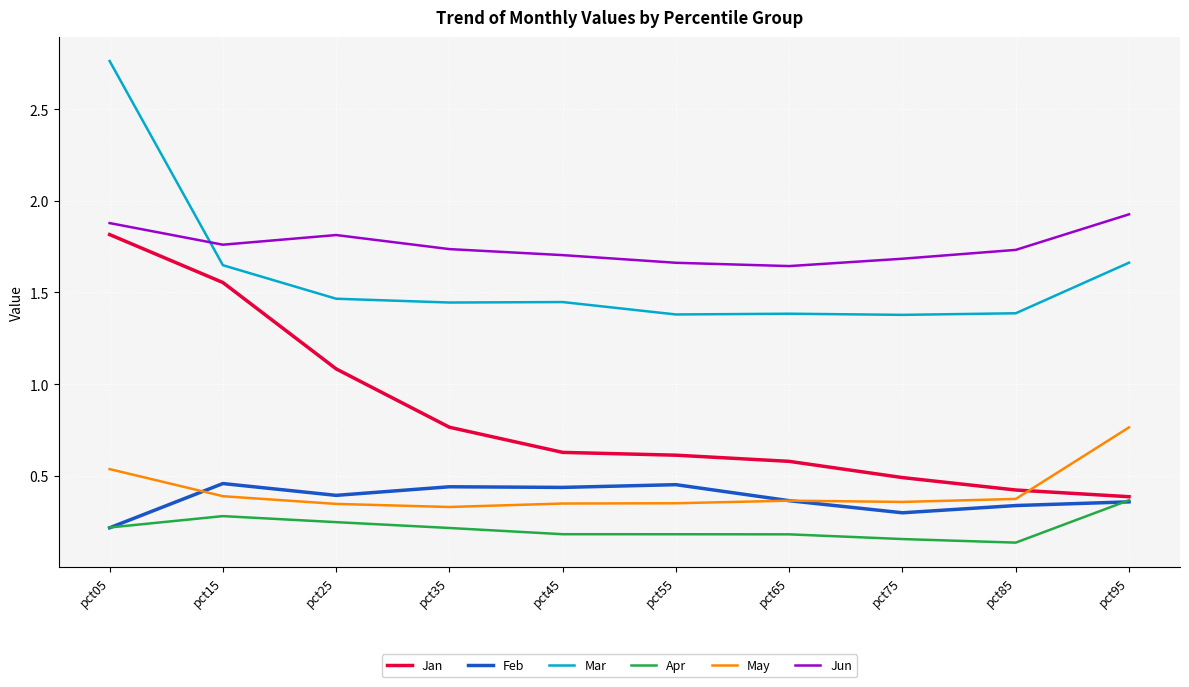

The value of Apr at pct45 is 0.2. True or false?

True